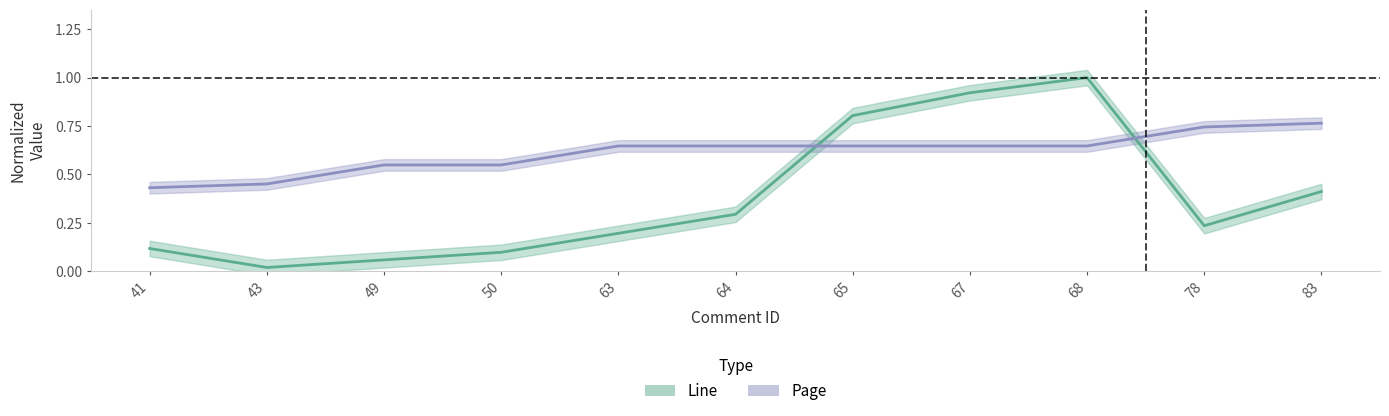

What are all the series names shown in the legend?

Line, Page